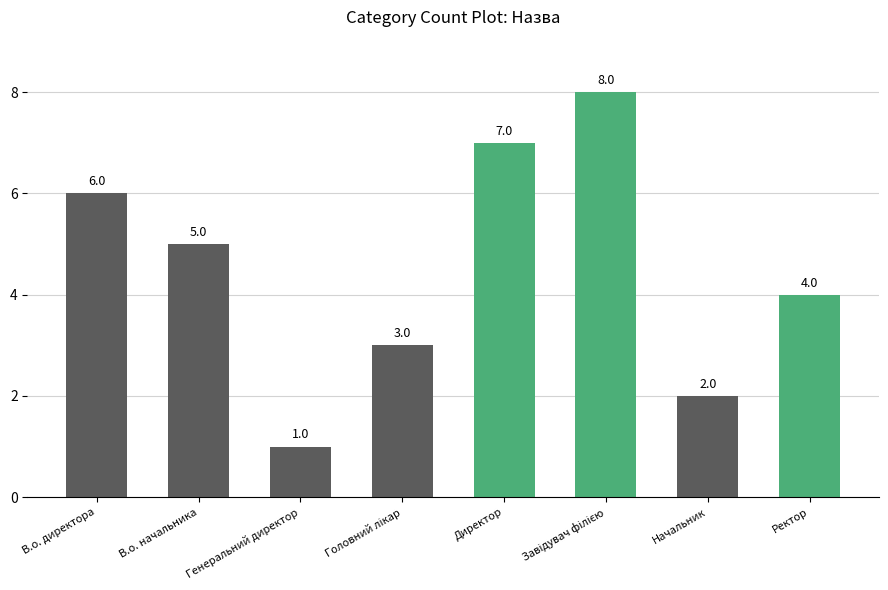

What is the difference between the maximum and minimum values?

7